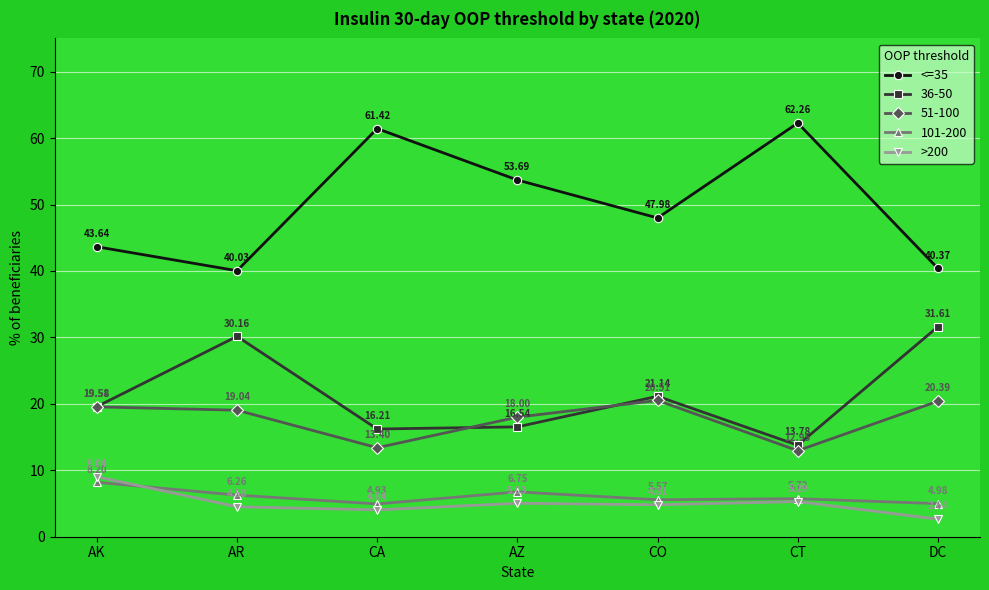

What is the difference between the maximum and second lowest values in the <=35 series?

21.9